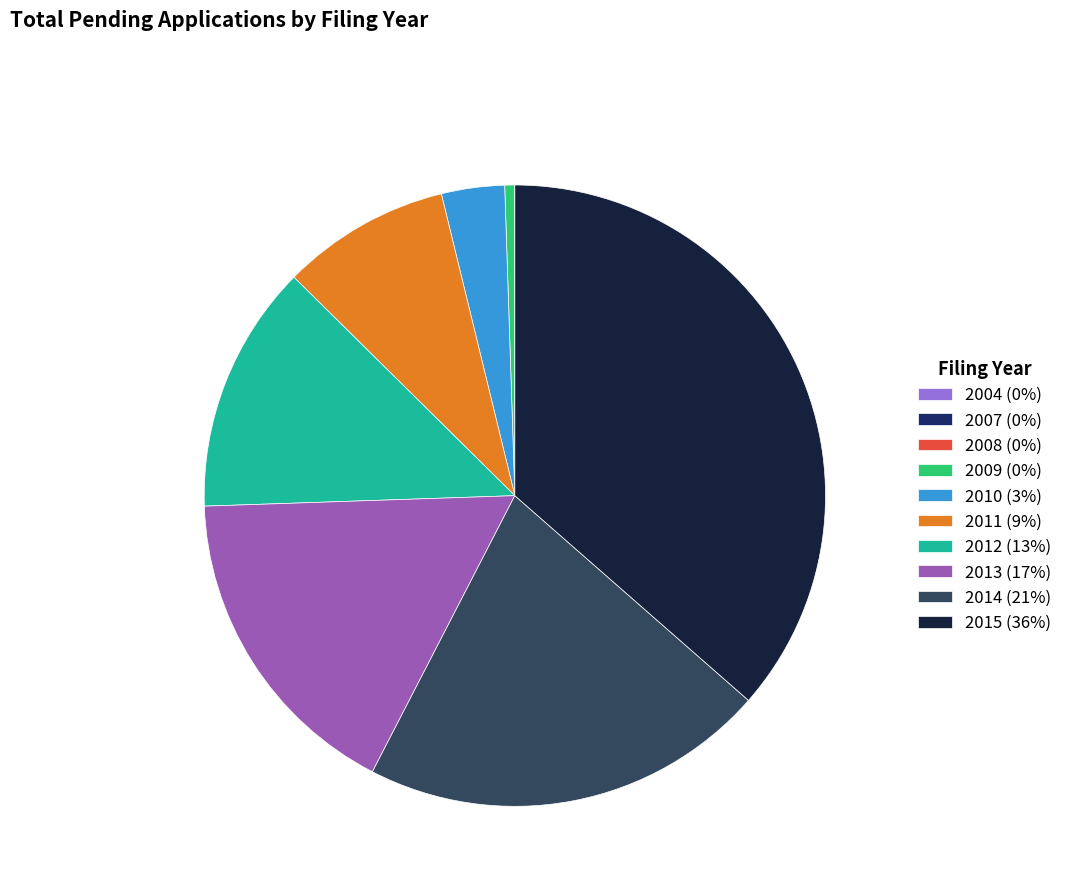

Is there any slice that represents more than half of the pie?

No